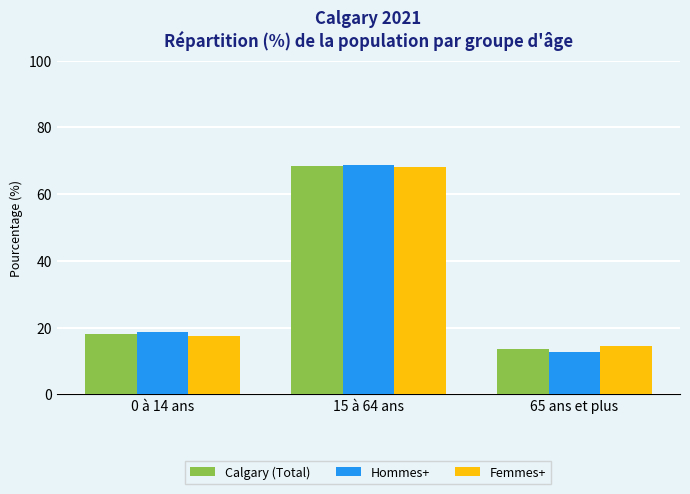

List the labels in order of Hommes+ value, largest first.

15 à 64 ans, 0 à 14 ans, 65 ans et plus